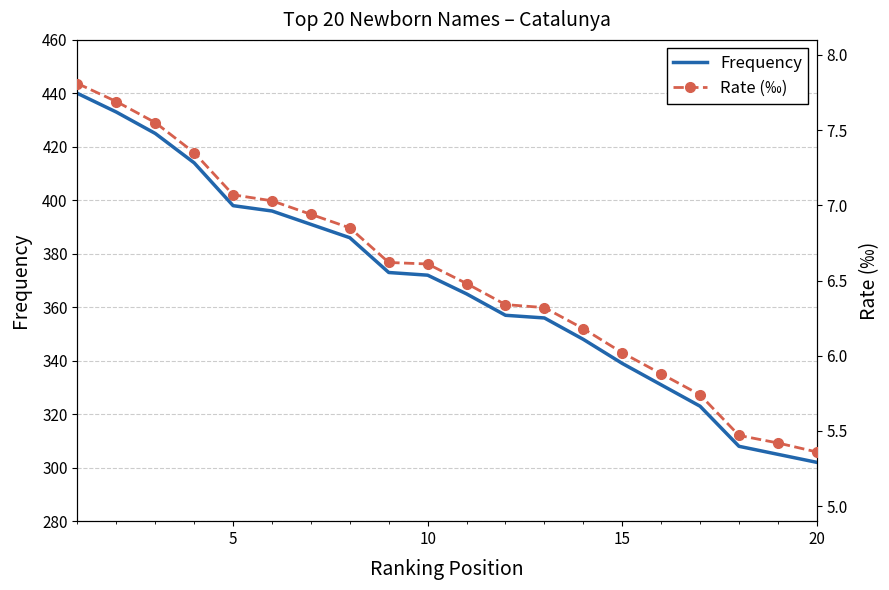

Reading left to right, list all the values displayed in this chart.

Frequency: 440.0	433.0	425.0	414.0	398.0	396.0	391.0	386.0	373.0	372.0	365.0	357.0	356.0	348.0	339.0	331.0	323.0	308.0	305.0	302.0
Rate (‰): 7.8	7.7	7.5	7.3	7.1	7.0	6.9	6.8	6.6	6.6	6.5	6.3	6.3	6.2	6.0	5.9	5.7	5.5	5.4	5.4